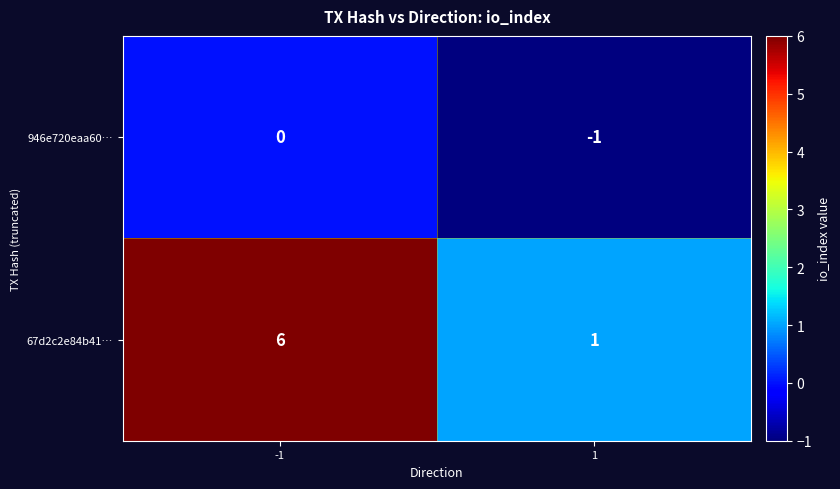

Which label corresponds to the largest value in the chart?

-1